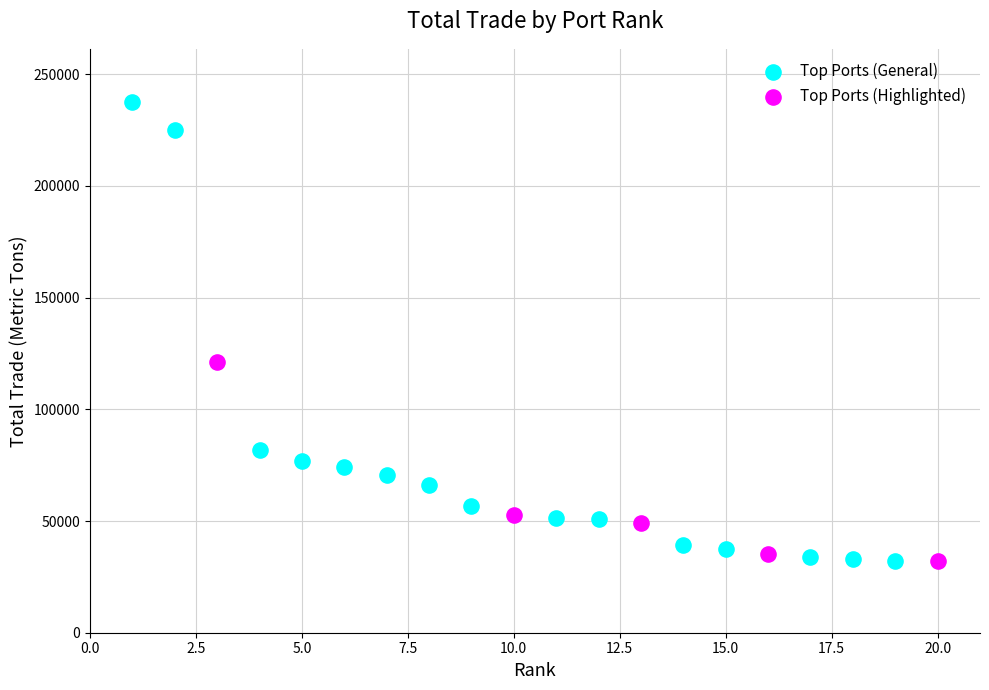

Which series has the widest spread of Y values?

Top Ports (General)